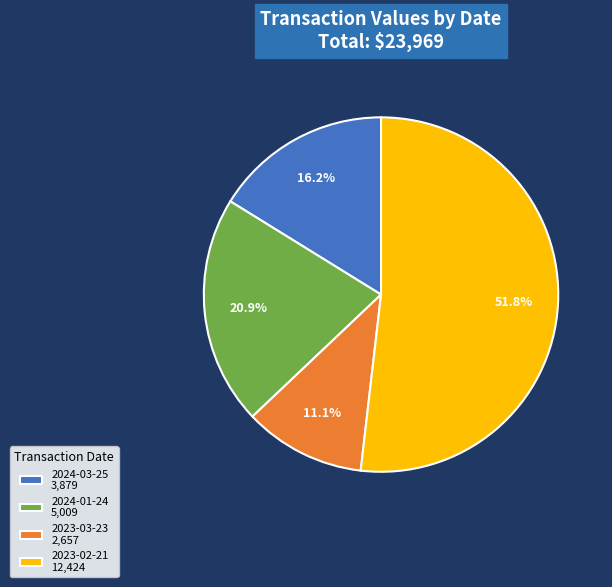

Which slice represents more than half of the pie?

2023-02-21